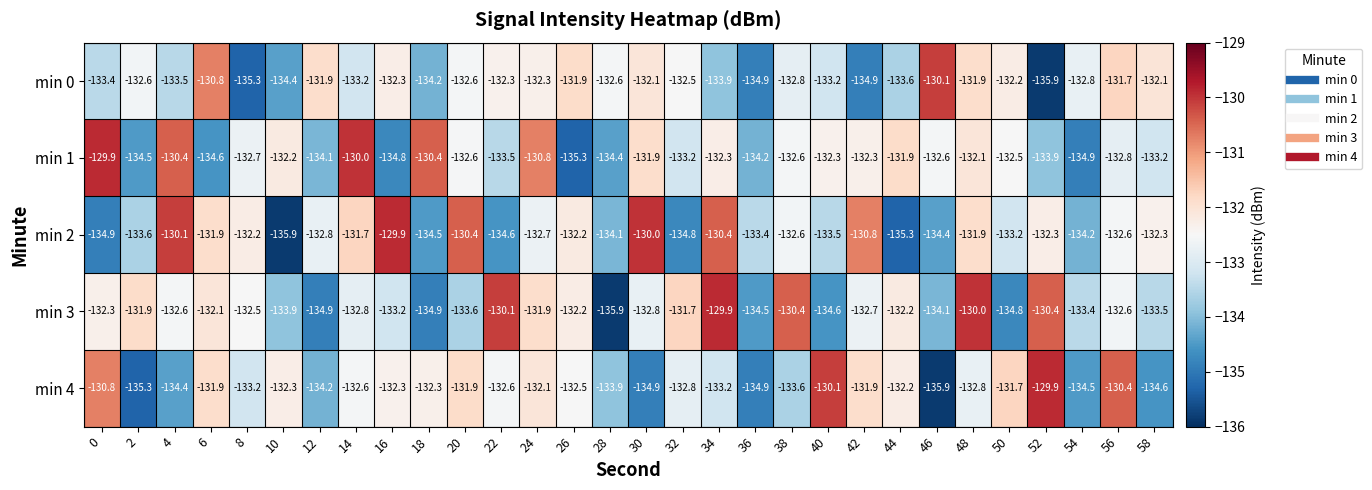

What is the spread (max minus min) of values at 50?

3.1